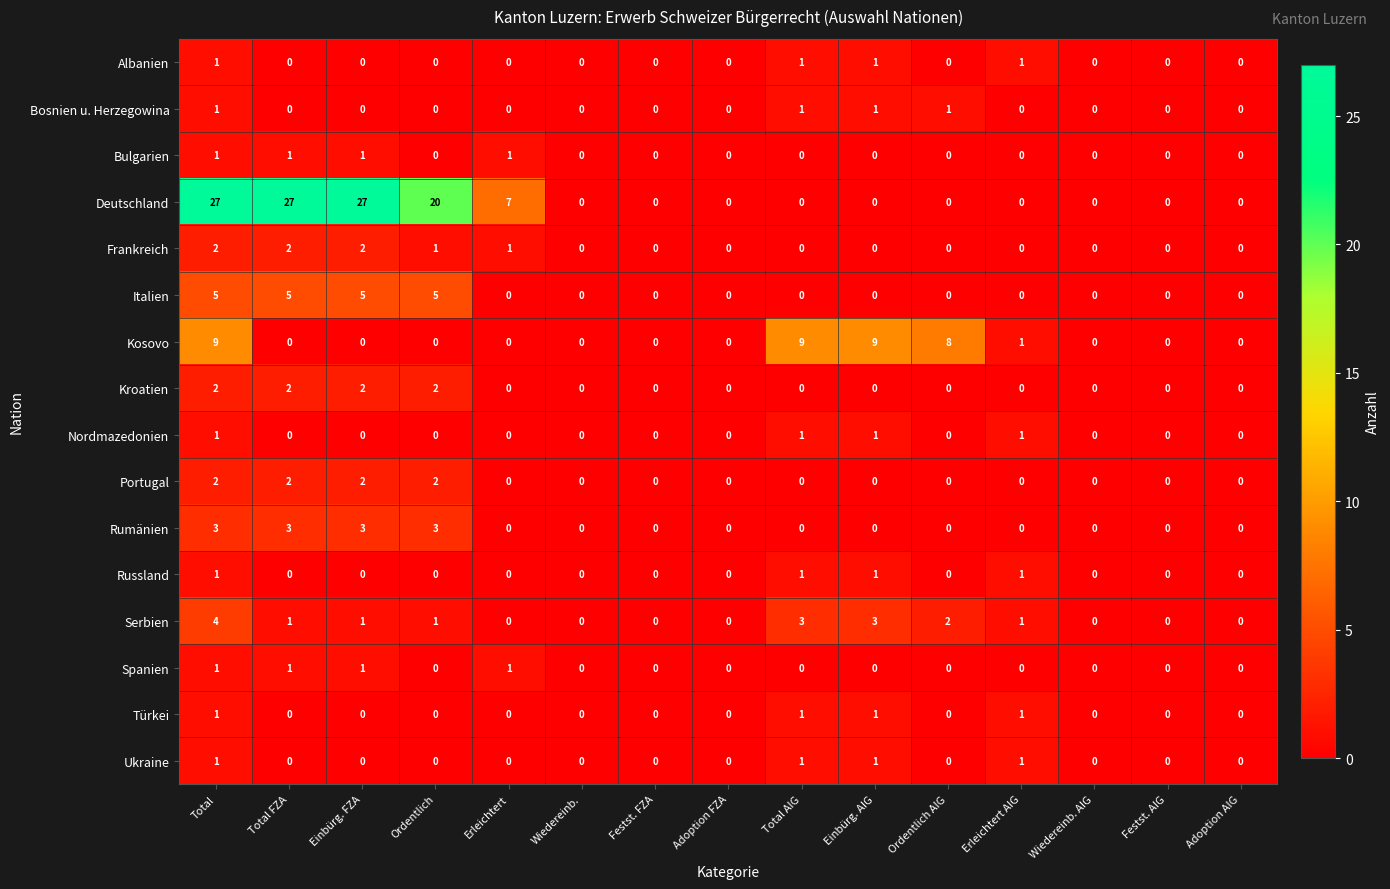

How many Spanien values are between 0 and 1?

15